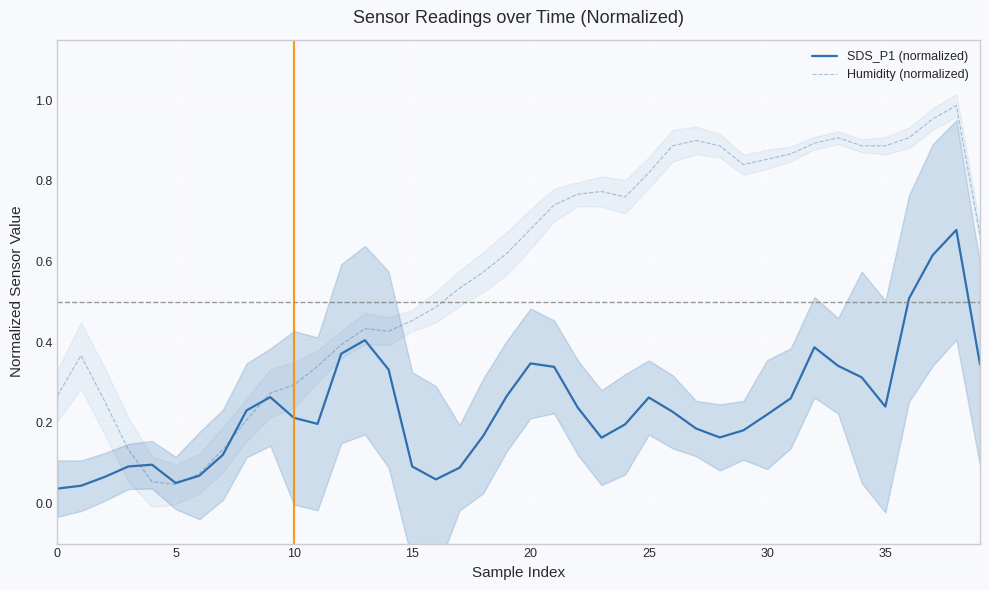

The value of Humidity (normalized) at 20 is 0.2. True or false?

False